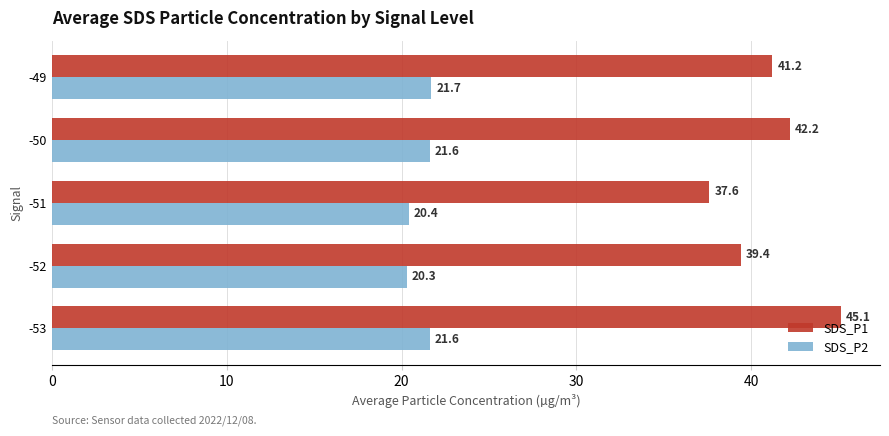

Which category has the lowest value across all series?

-52